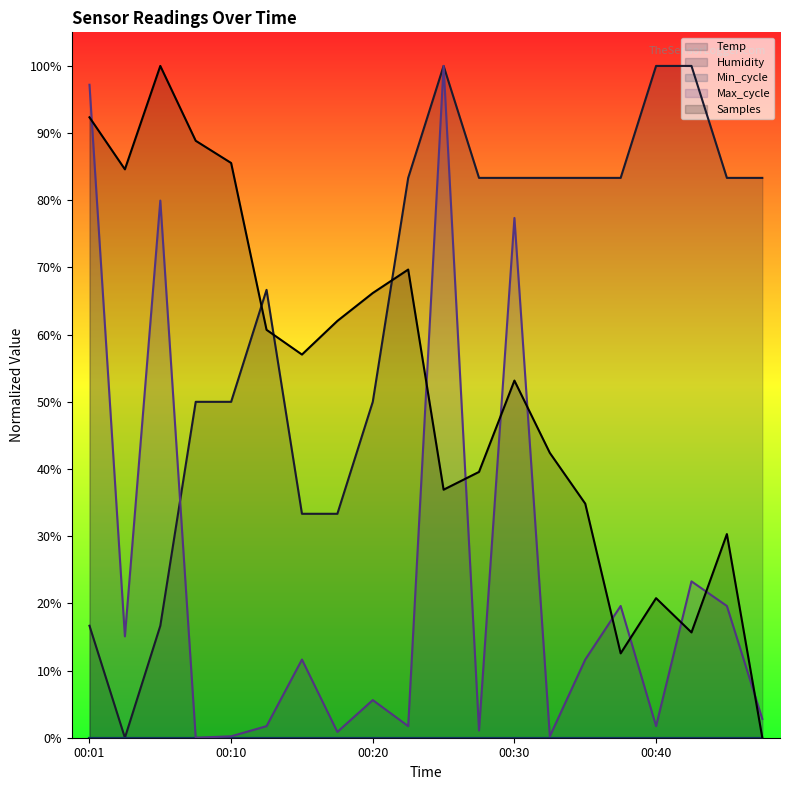

Between 00:25 and 00:37, which series saw the biggest shift?

Max_cycle